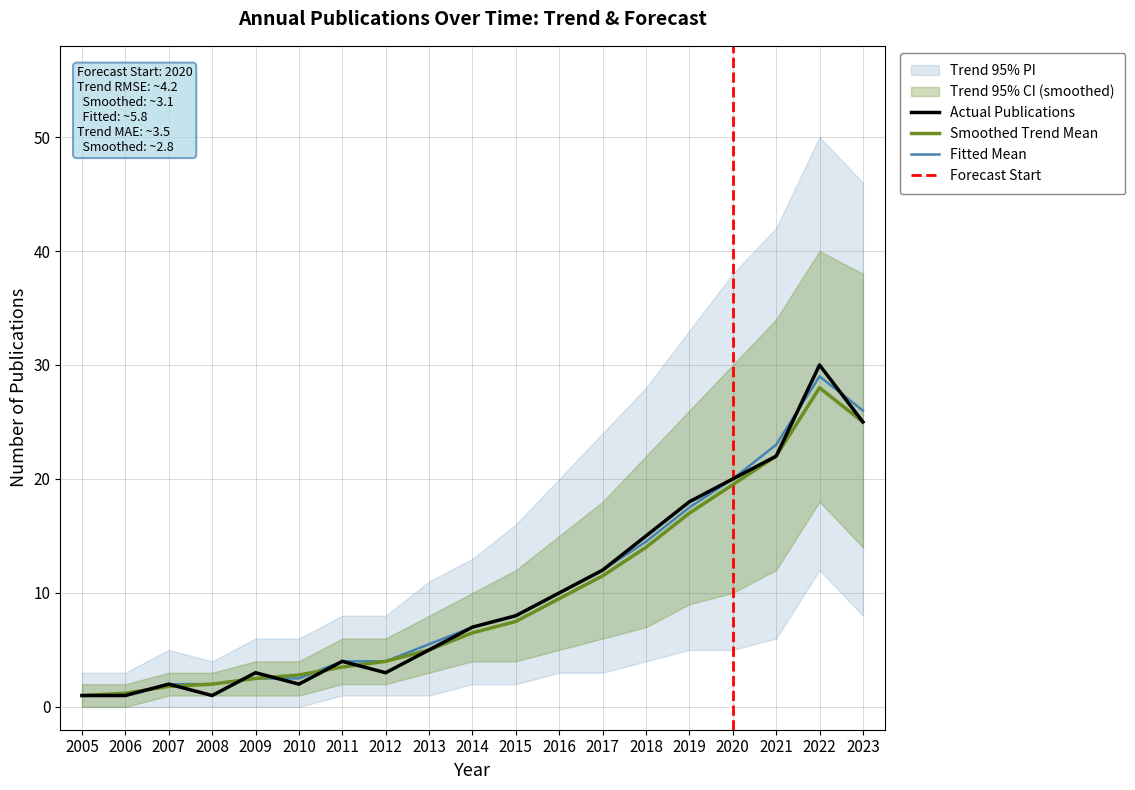

Which has a higher value, 2009 or 2017?

2017